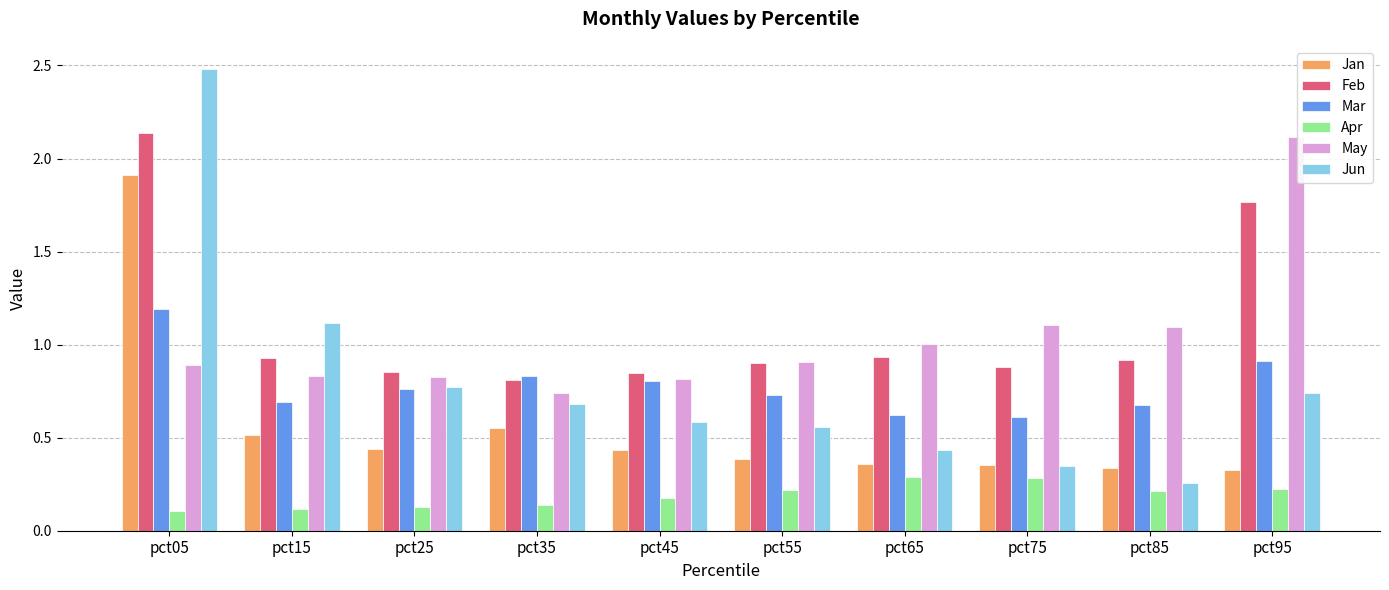

Which category has the highest value across all series?

pct05